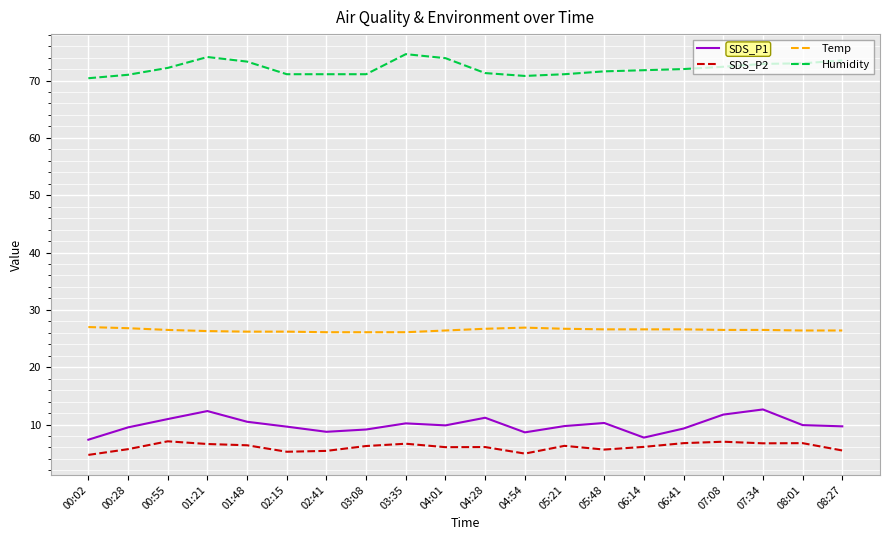

Rank the series by their maximum value, from lowest to highest.

SDS_P2, SDS_P1, Temp, Humidity